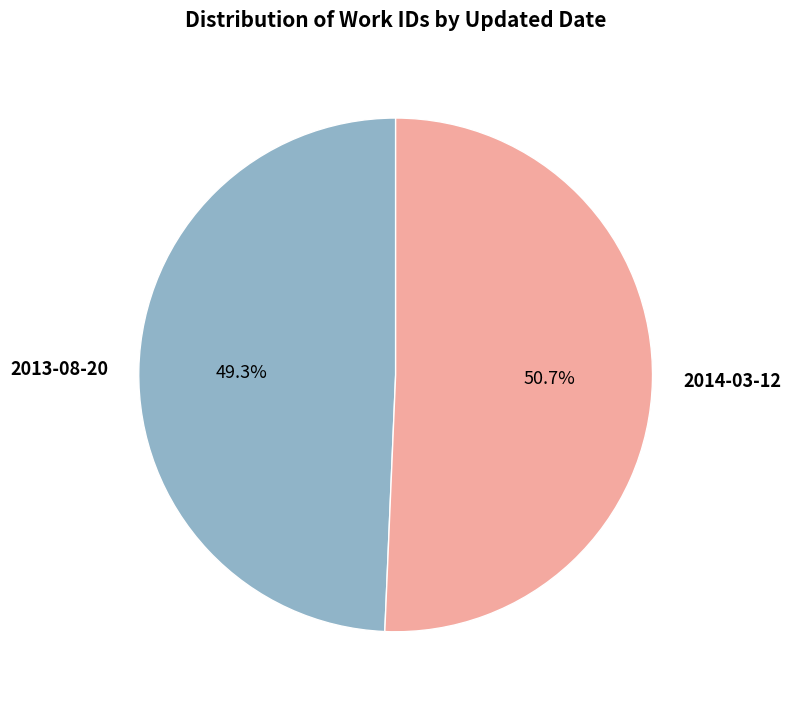

To the nearest percent, what is the average slice percentage?

50%